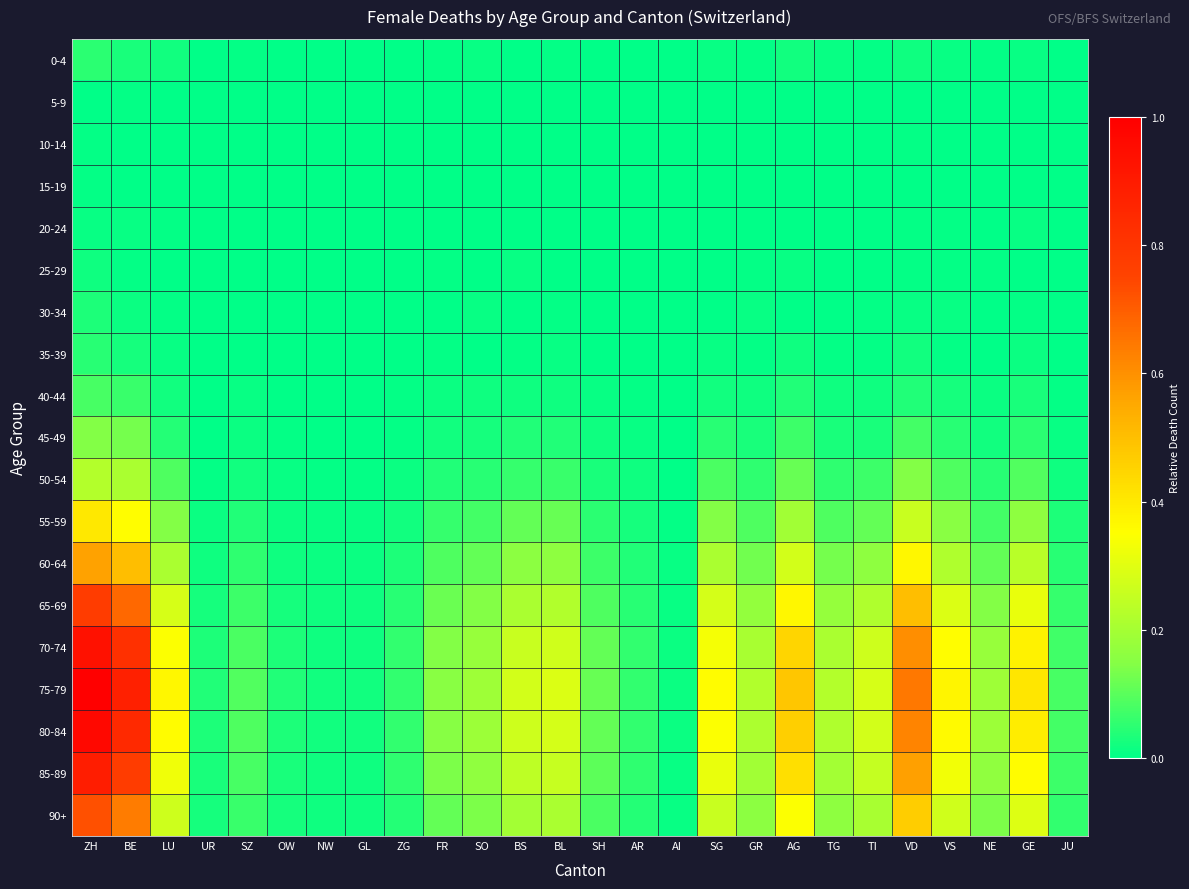

What is the total value across all series at NE?

1.3